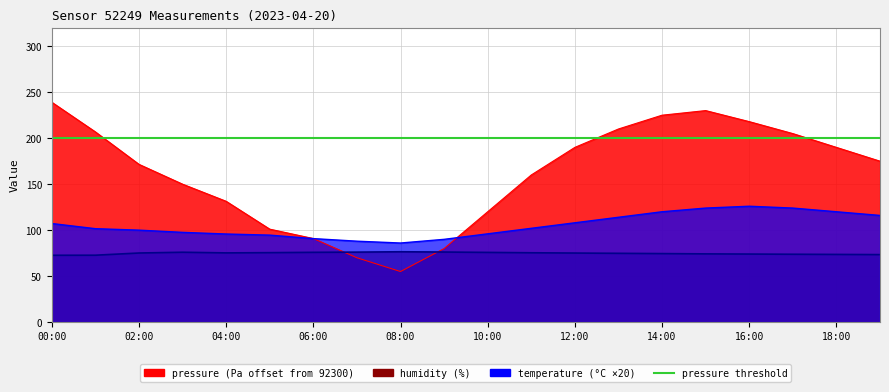

At how many categories does at least one series exceed 195?

7